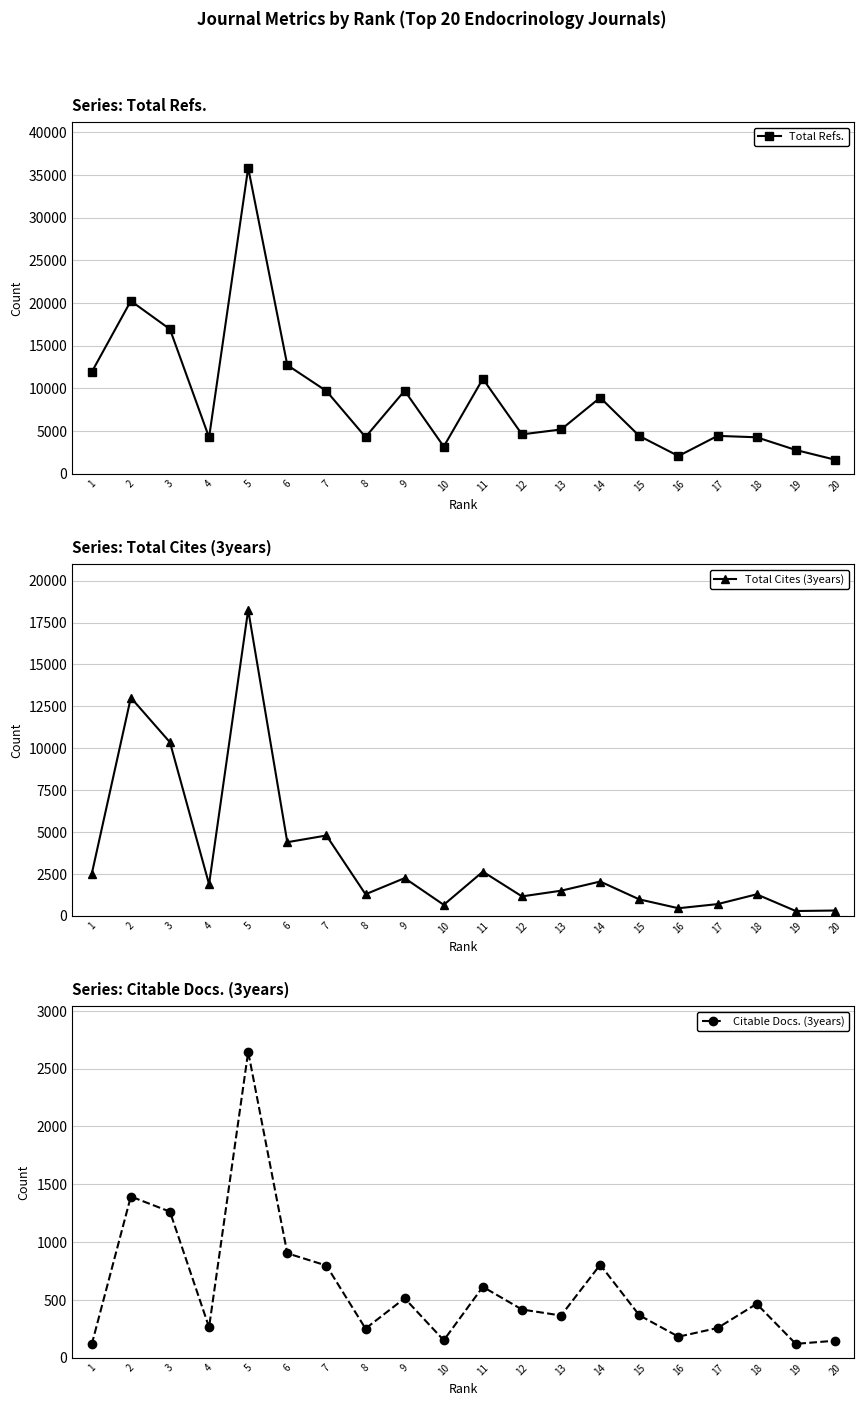

The Total Refs. series shows 1363 at 17. True or false?

False